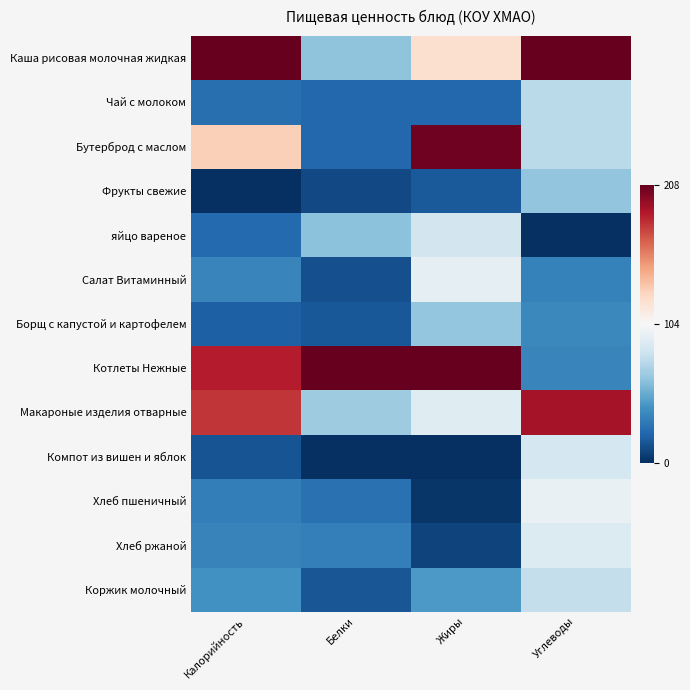

Which has a higher value, Белки or Жиры?

Жиры